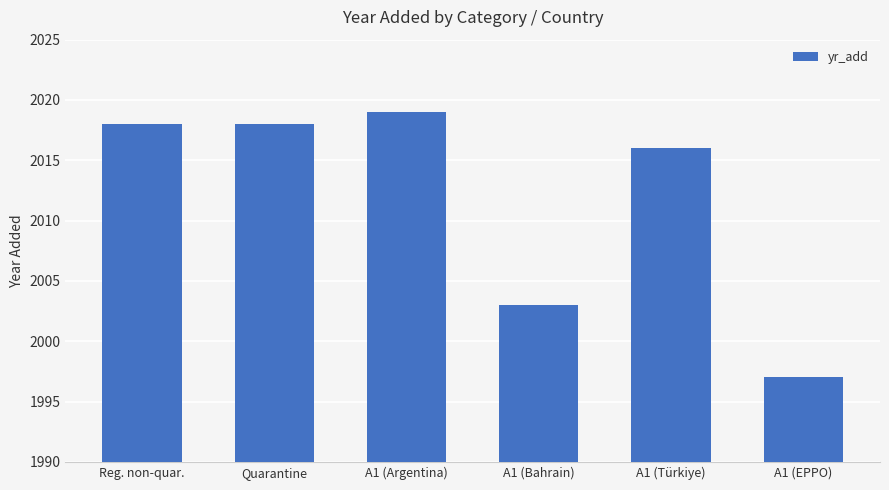

Is it true that the value at A1 (Türkiye) is 2911?

False